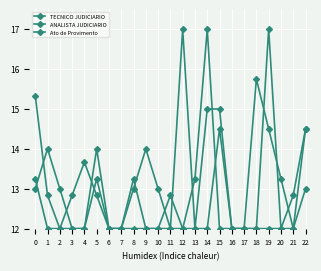

What is the maximum value shown in the chart?

17.0